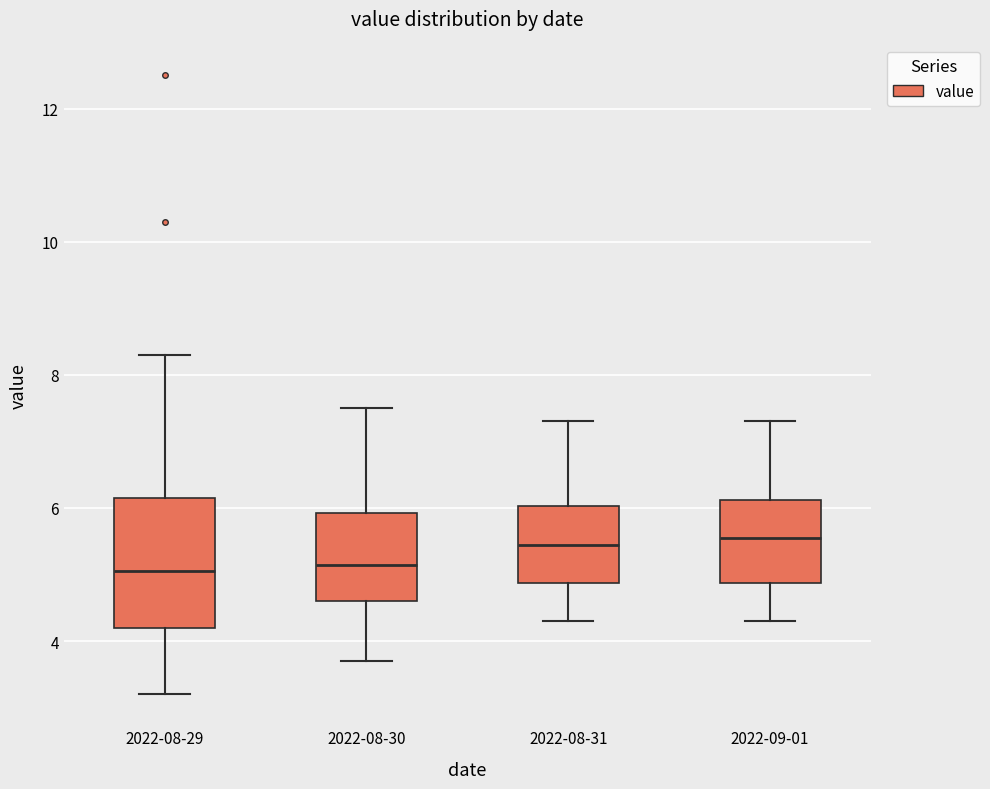

Reading left to right, read every box against the y-axis: the position of its median line, the range the box covers, and the ends of its whiskers. The values are not printed on the chart, so give them approximately, as read against the axis.

2022-08-29: median 5.0, box 4.2 to 6.2, whiskers 3.2 to 8.4
2022-08-30: median 5.2, box 4.6 to 6.0, whiskers 3.8 to 7.6
2022-08-31: median 5.4, box 4.8 to 6.0, whiskers 4.4 to 7.4
2022-09-01: median 5.6, box 4.8 to 6.2, whiskers 4.4 to 7.4